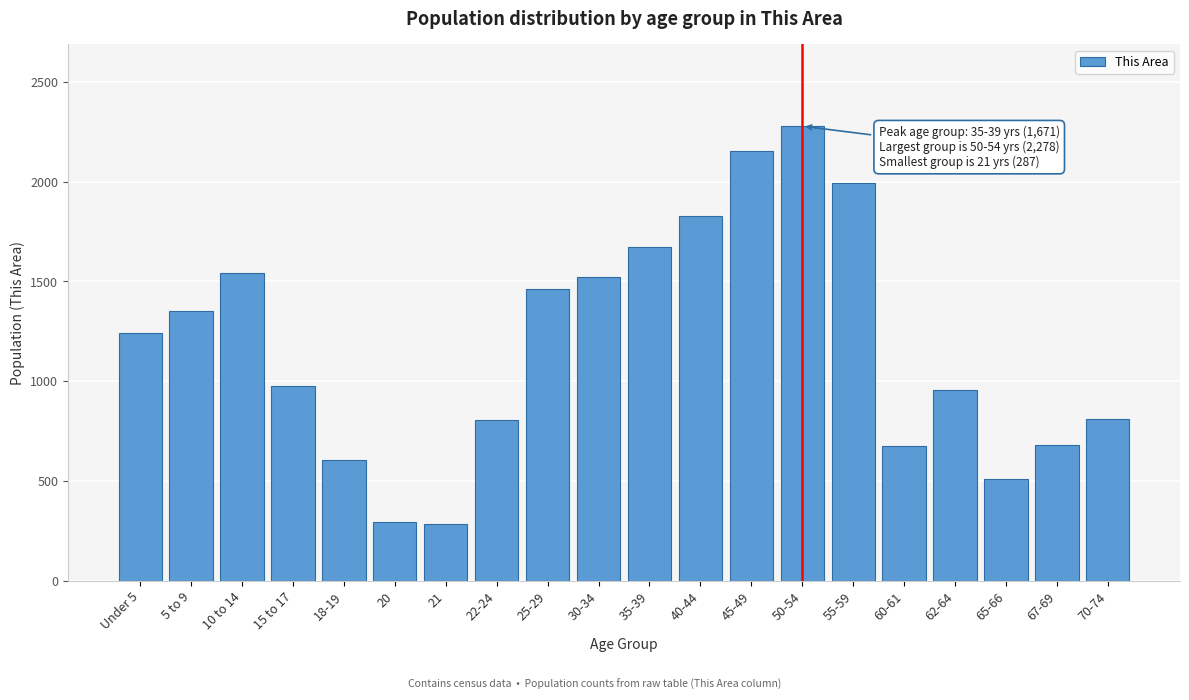

Between 40-44 and 35-39, which is larger?

40-44